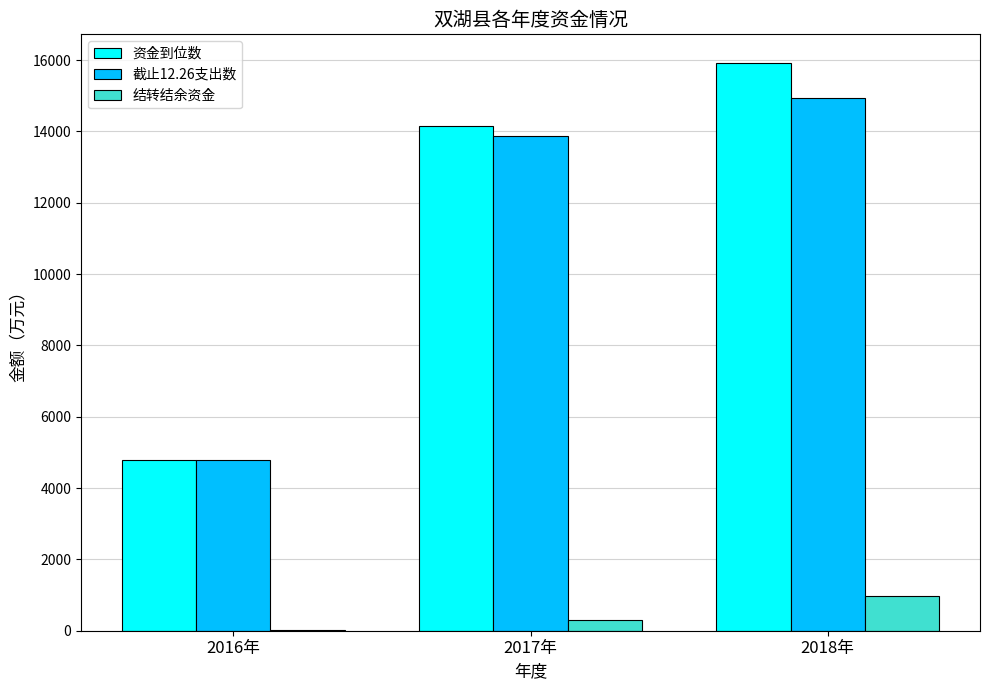

Where does the 结转结余资金 series first go above 288?

2017年